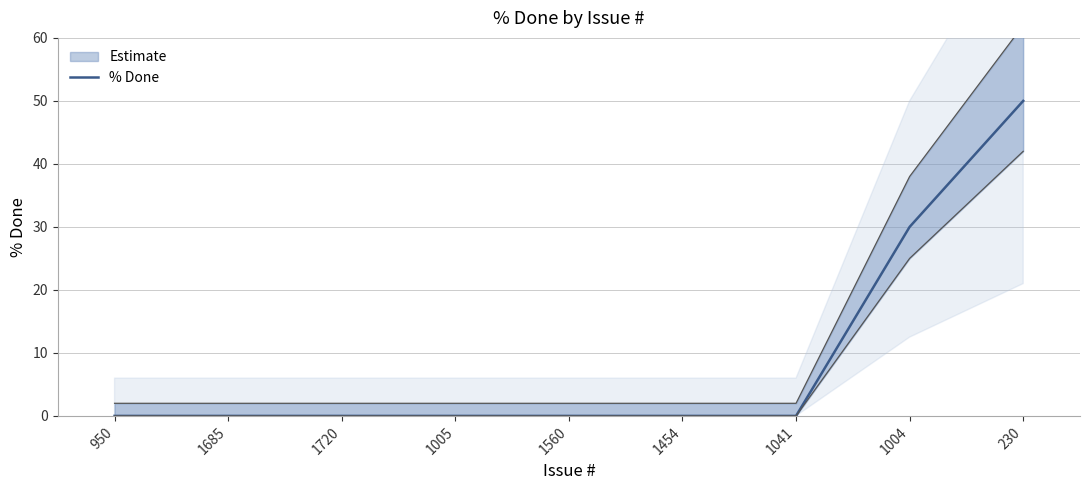

At which category does the chart reach its minimum across all series?

950